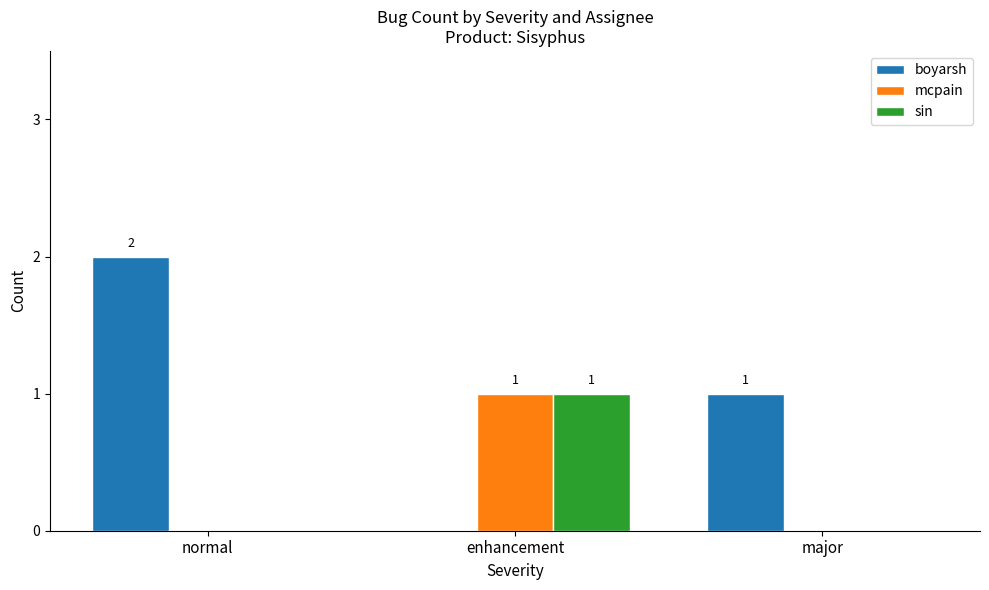

Which series has the largest total across all categories?

boyarsh